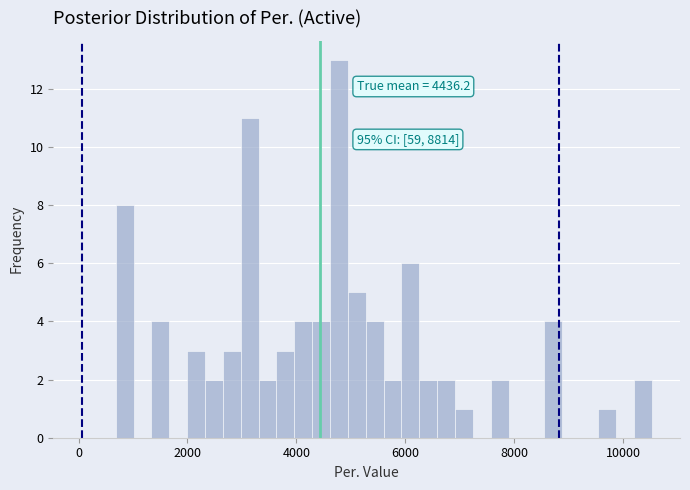

Read against the x-axis, roughly where is the centre of the tallest bar?

4800